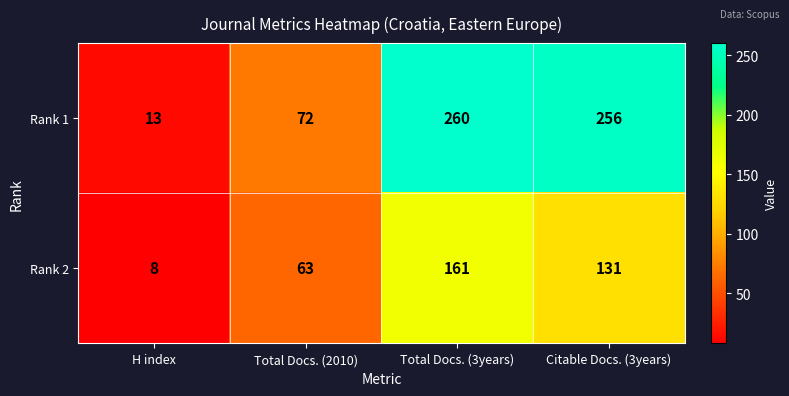

At which category is the sum across all series the highest?

Total Docs. (3years)